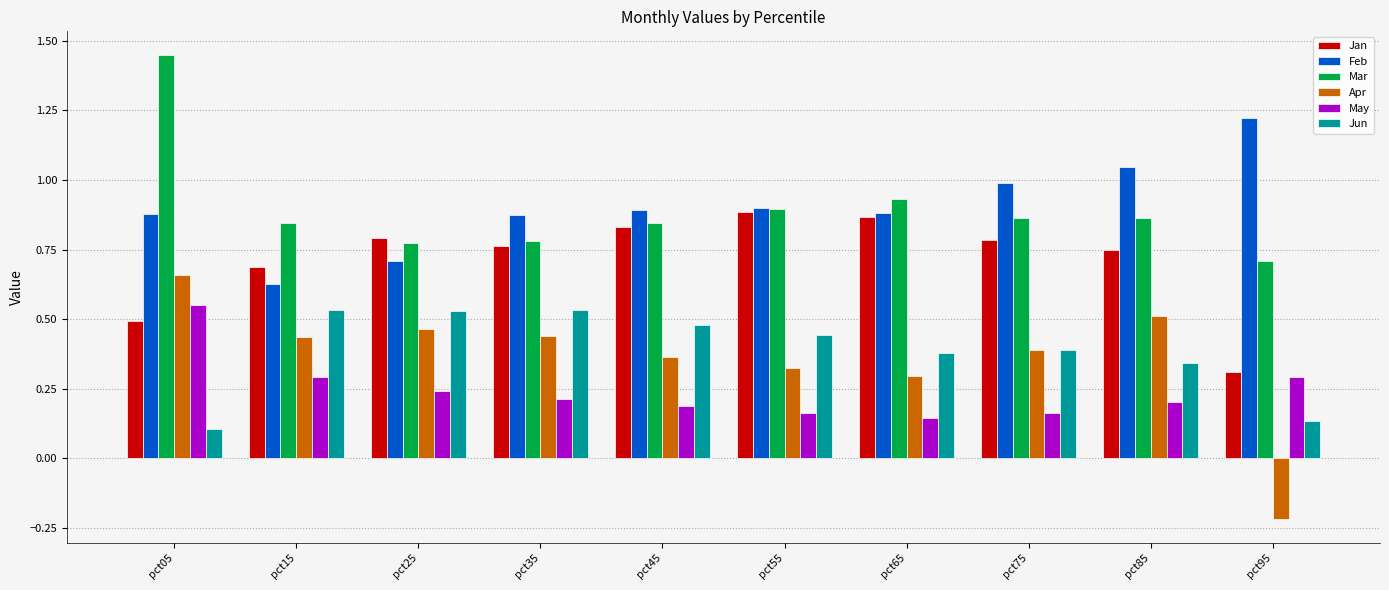

What is the sum of the Jan values at pct75 and pct95?

1.1